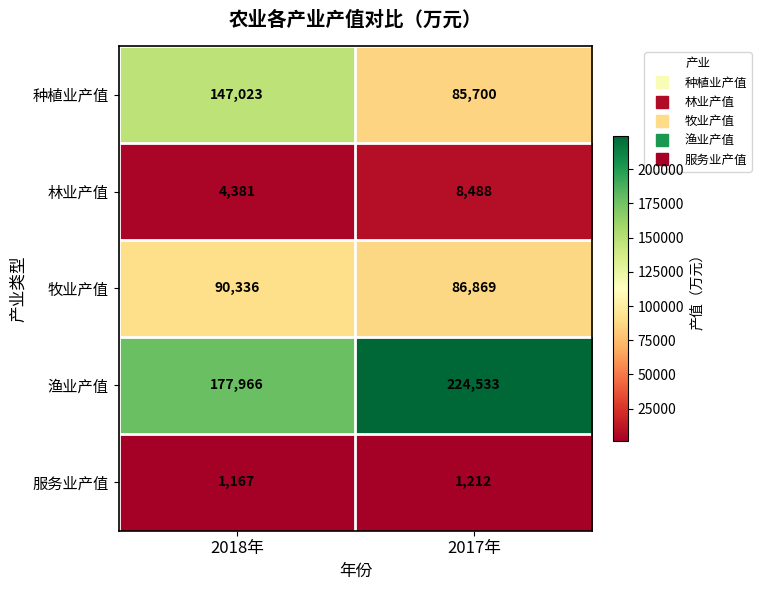

Reading right to left, list all the values displayed in this chart.

种植业产值: 2017年=85700	2018年=147023
林业产值: 2017年=8488	2018年=4381
牧业产值: 2017年=86869	2018年=90336
渔业产值: 2017年=224533	2018年=177966
服务业产值: 2017年=1212	2018年=1167